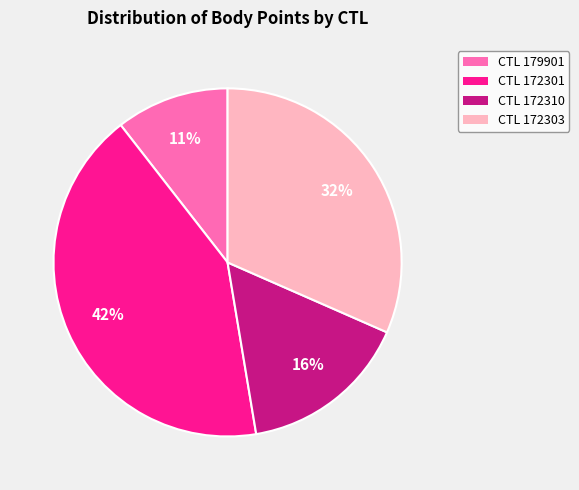

To the nearest percent, what is the average slice percentage?

25%